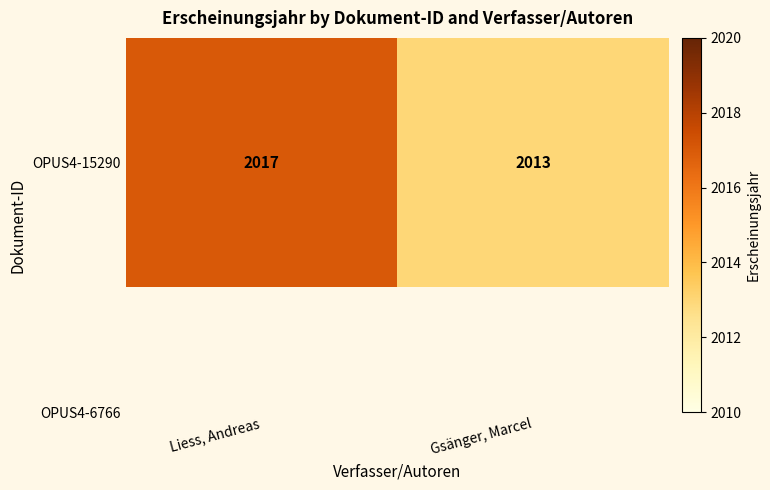

What is the average value?

2015